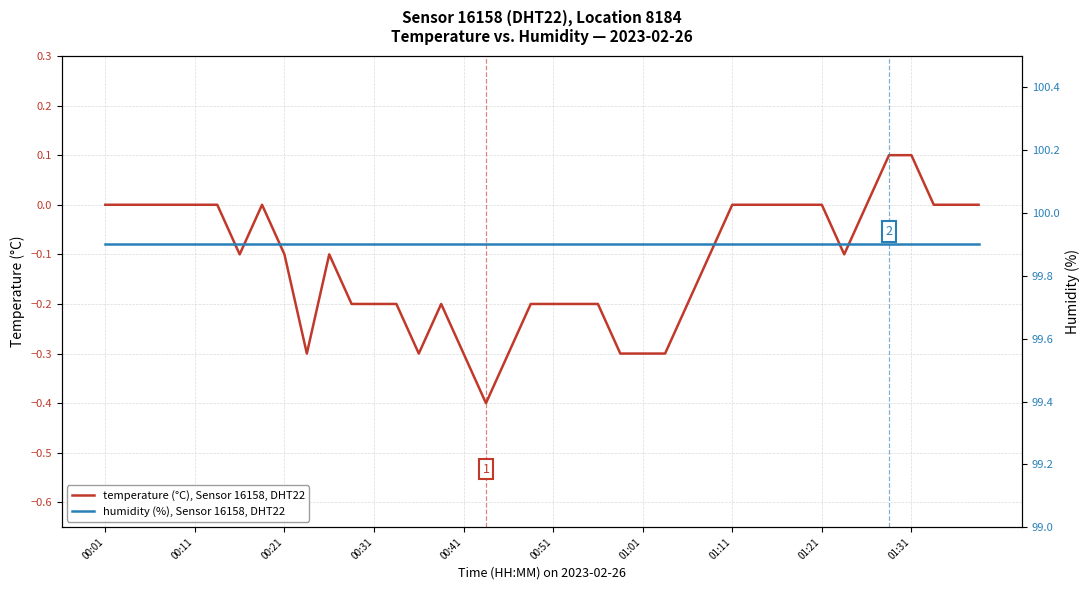

True or false: temperature (°C), Sensor 16158, DHT22 and humidity (%), Sensor 16158, DHT22 intersect in this chart.

False